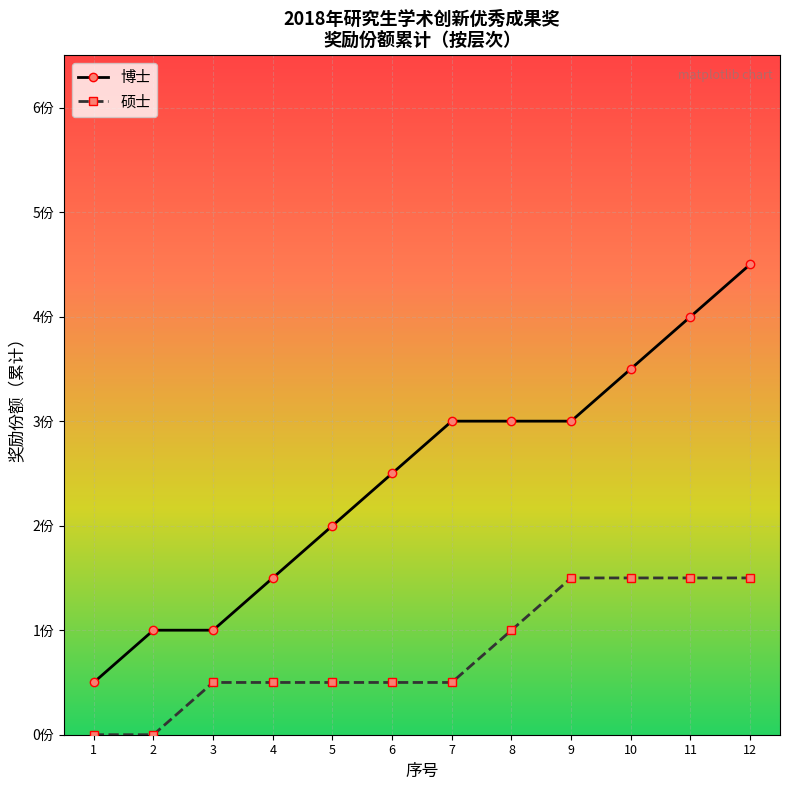

Reading left to right, list all the values displayed in this chart.

博士: 0.5	1.0	1.0	1.5	2.0	2.5	3.0	3.0	3.0	3.5	4.0	4.5
硕士: 0.0	0.0	0.5	0.5	0.5	0.5	0.5	1.0	1.5	1.5	1.5	1.5